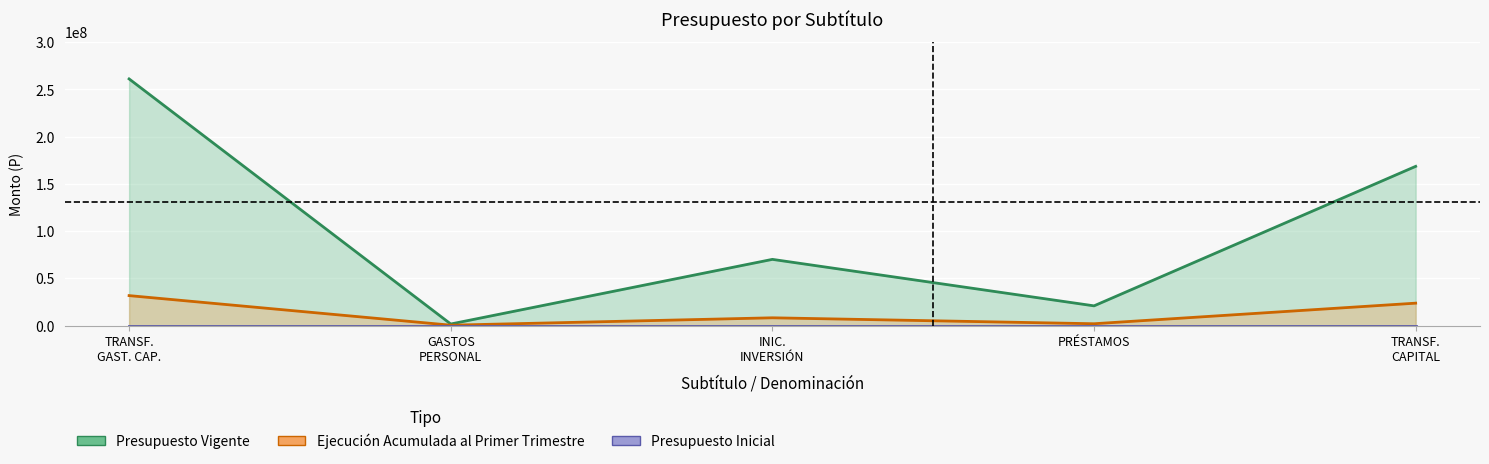

How many lines are shown in the chart?

2